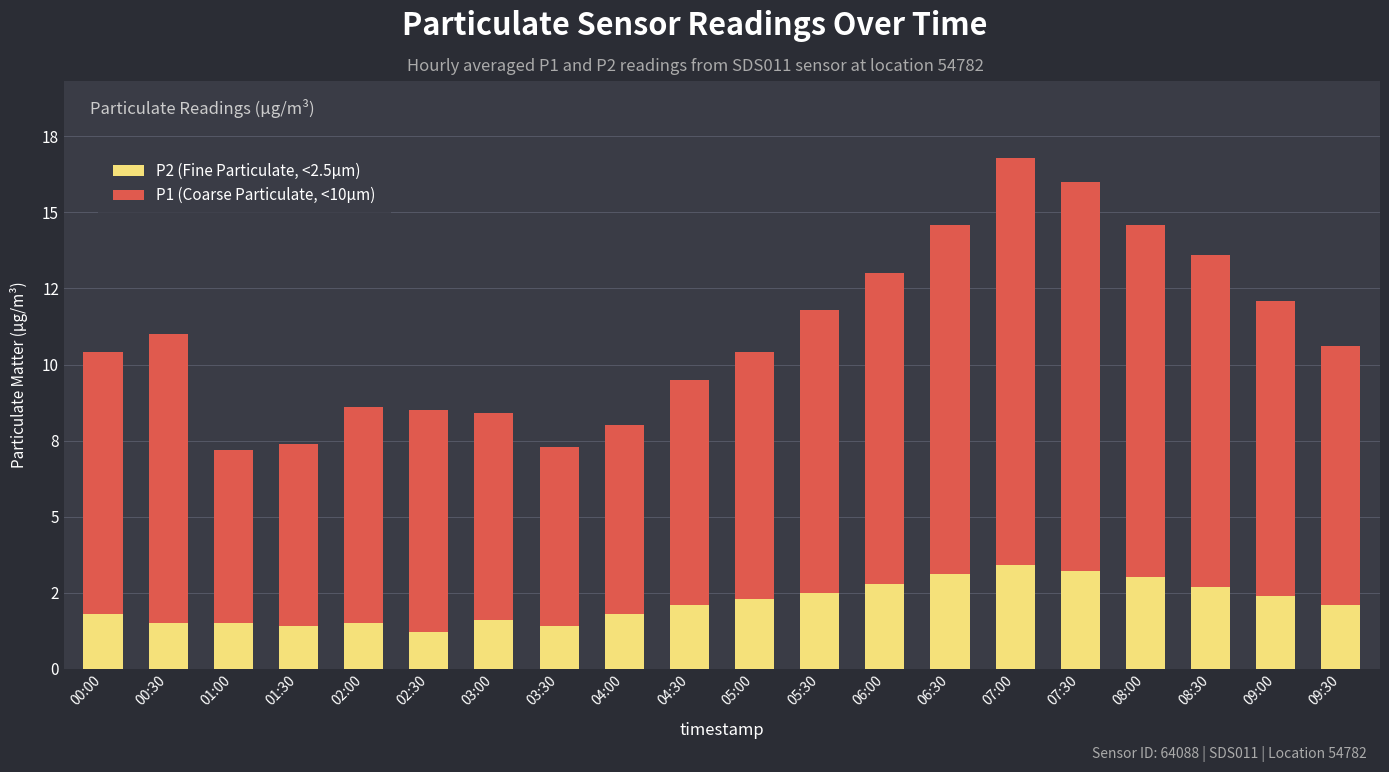

What are all the series names shown in the legend?

P2 (Fine Particulate, <2.5µm), P1 (Coarse Particulate, <10µm)